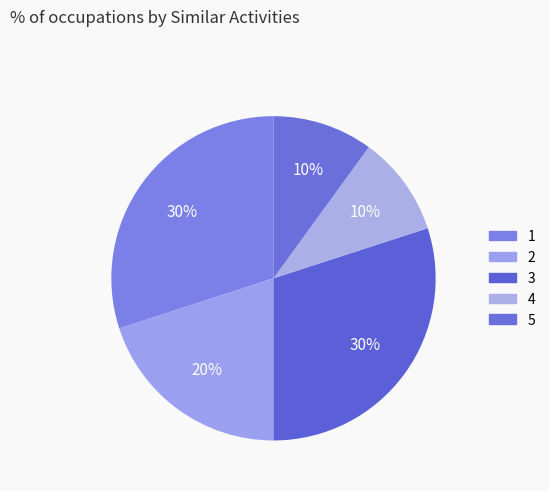

Count the number of slices in the pie.

5